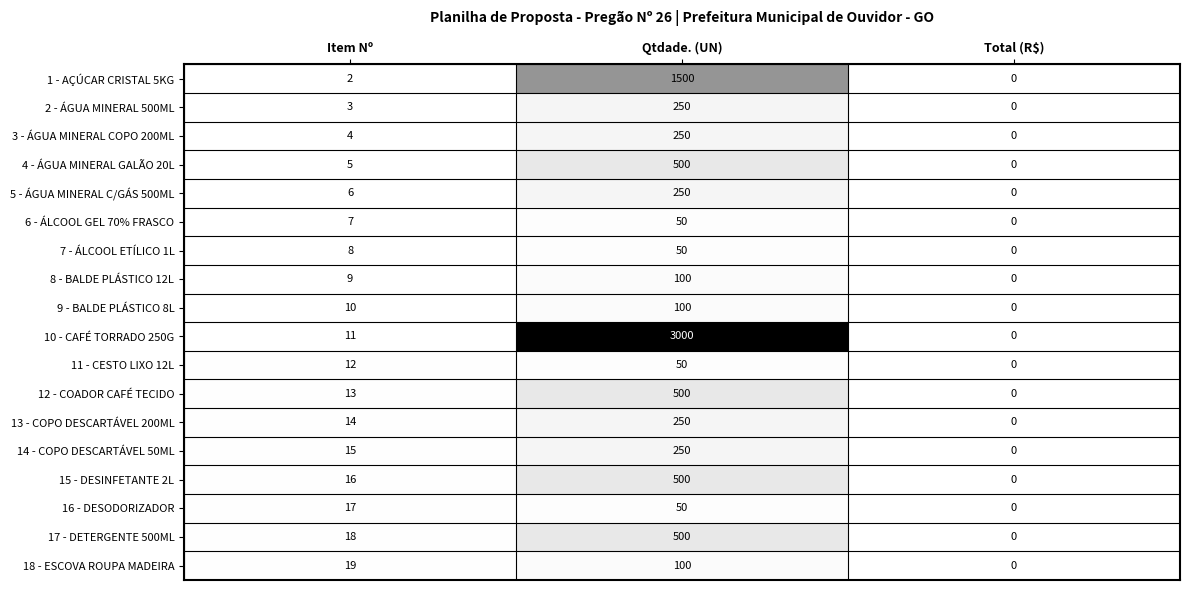

Which series has the largest total across all categories?

10 - CAFÉ TORRADO 250G